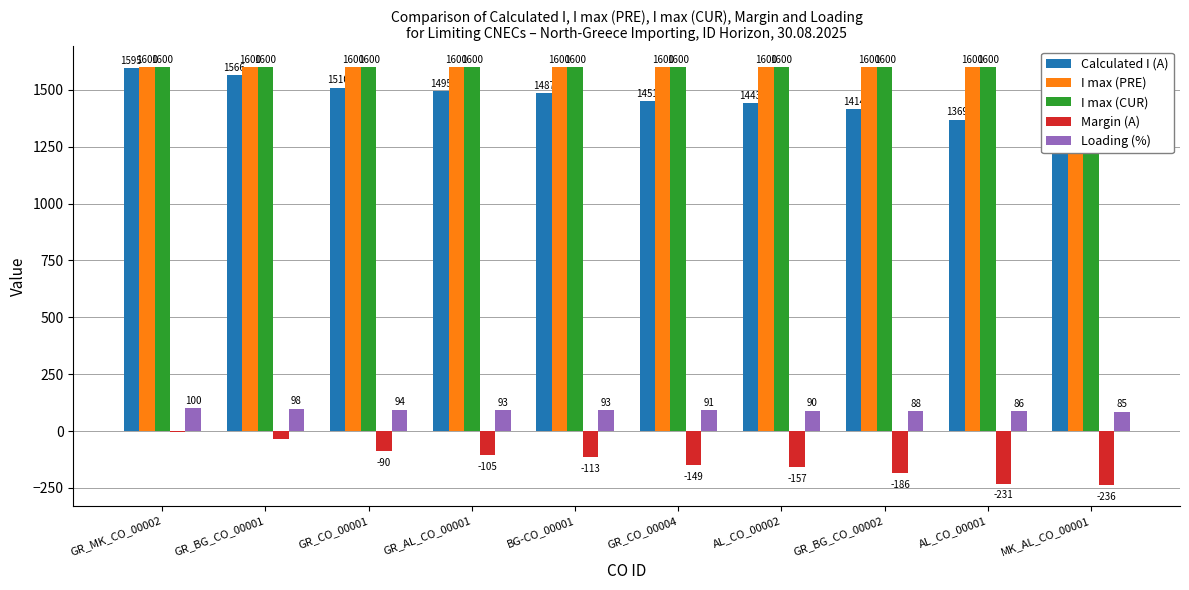

How many data points in Margin (A) are less than -113?

5